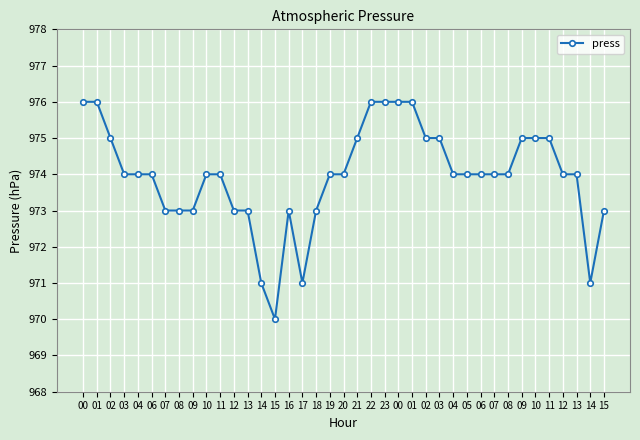

Reading left to right, extract all data points from this chart.

00=976	01=976	02=975	03=974	04=974	06=974	07=973	08=973	09=973	10=974	11=974	12=973	13=973	14=971	15=970	16=973	17=971	18=973	19=974	20=974	21=975	22=976	23=976	00=976	01=976	02=975	03=975	04=974	05=974	06=974	07=974	08=974	09=975	10=975	11=975	12=974	13=974	14=971	15=973